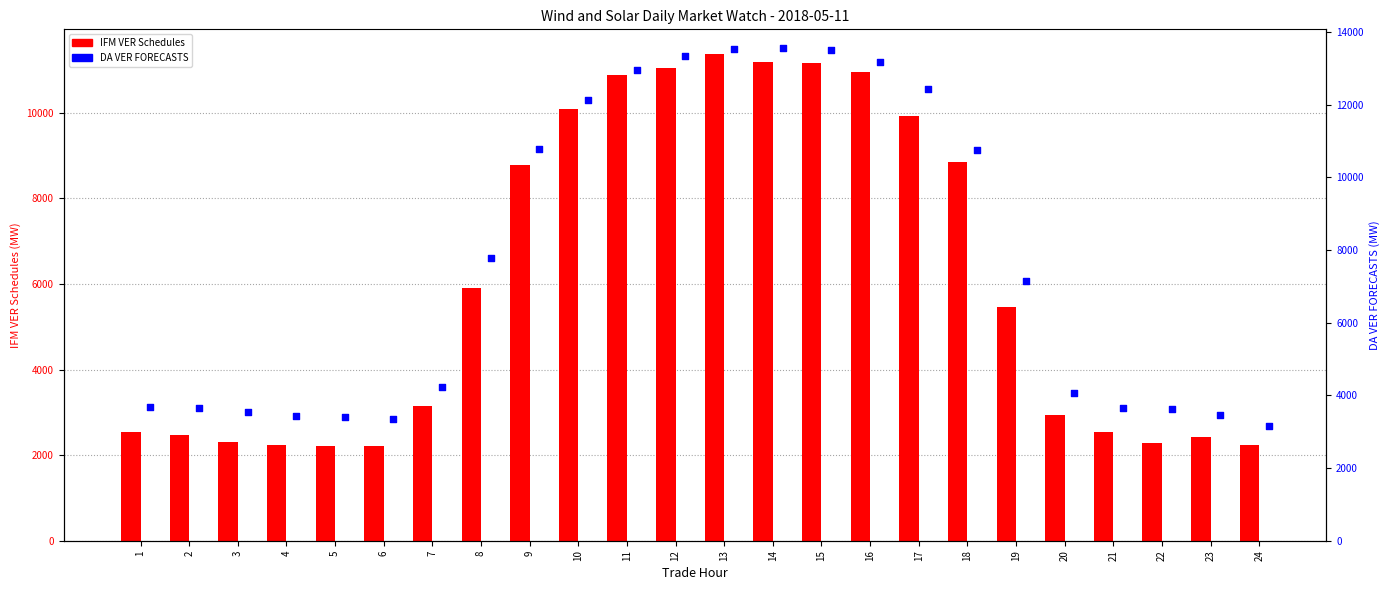

Which series contains the highest Y value?

DA VER FORECASTS